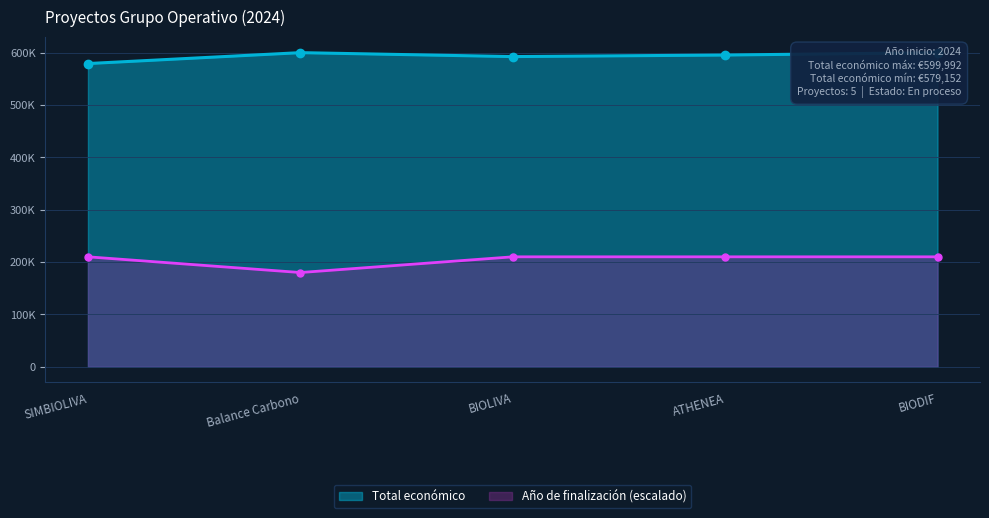

Between ATHENEA and BIODIF, which is larger?

BIODIF